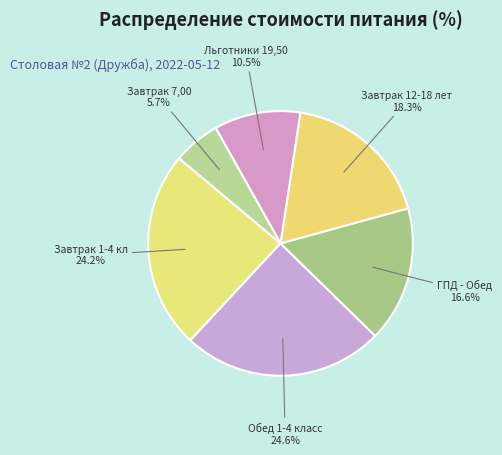

Count the number of slices in the pie.

6